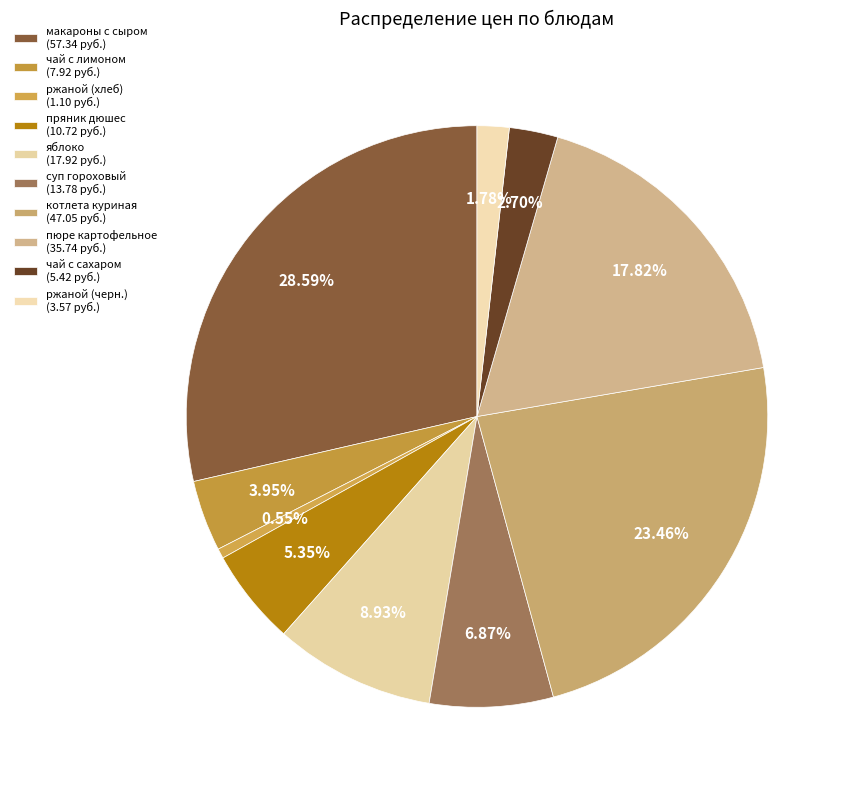

Does суп гороховый account for over 50% of the chart?

No